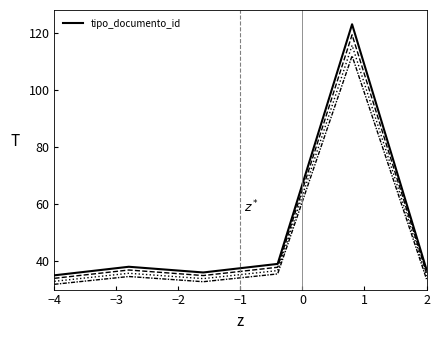

Which label corresponds to the smallest value in the chart?

−4